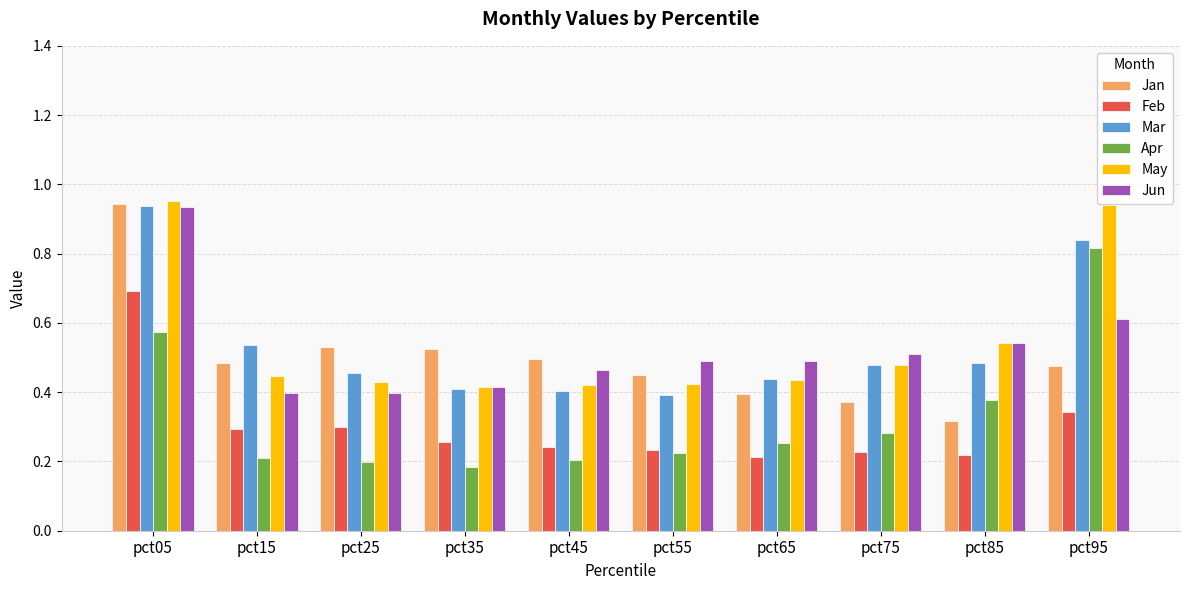

At which category is the sum across all series the highest?

pct05